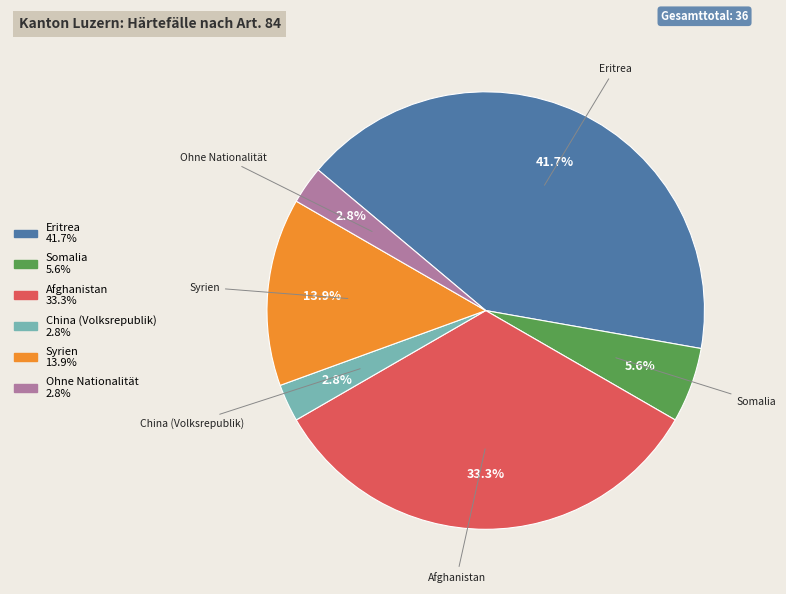

How many segments does this pie chart have?

6